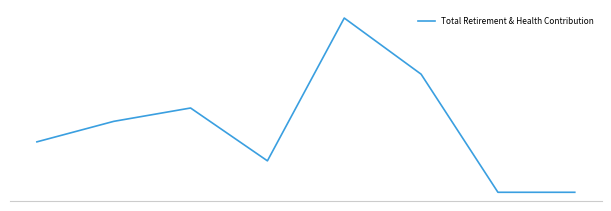

At which label is the value closest to 11383?

54583